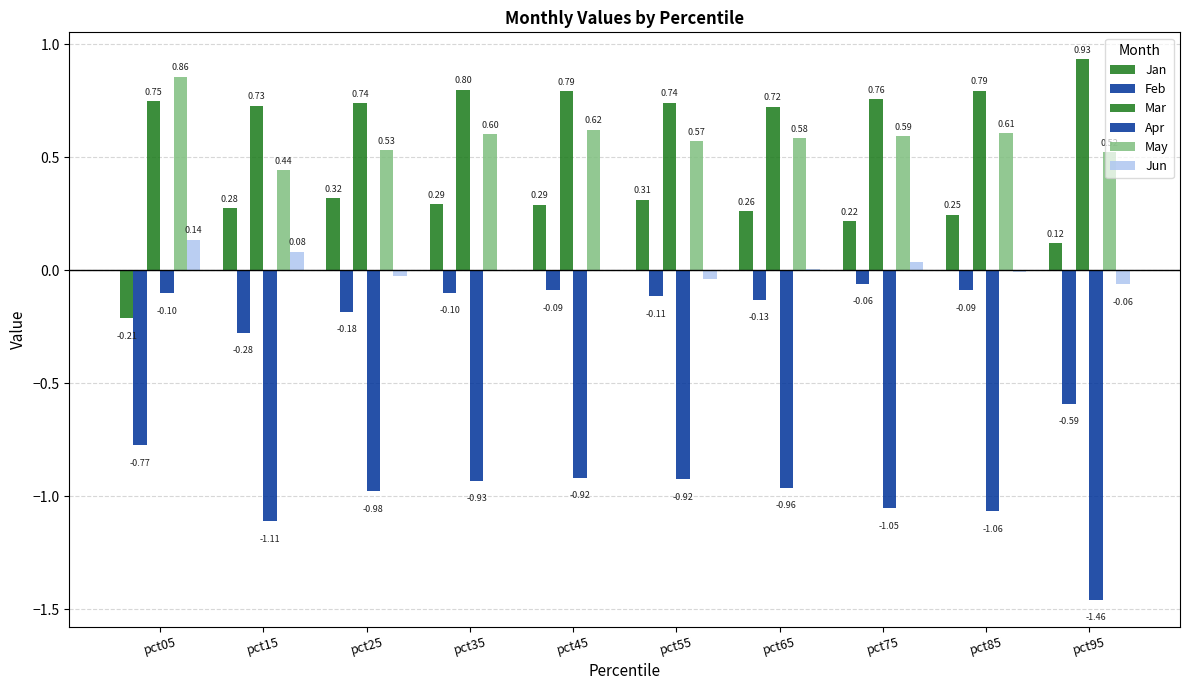

Where is Jan nearest to the value 0?

pct95